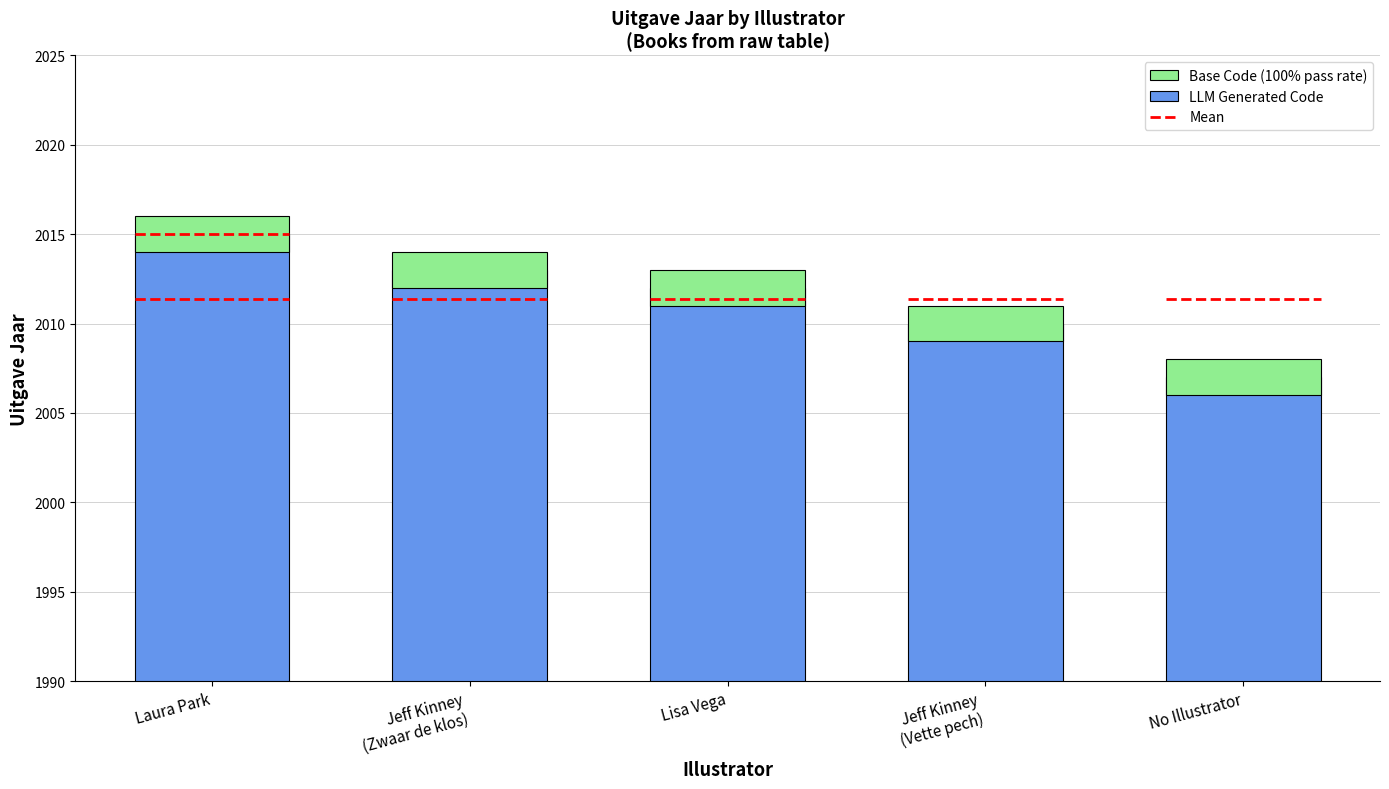

Where is the data nearest to the value 2011?

Lisa Vega